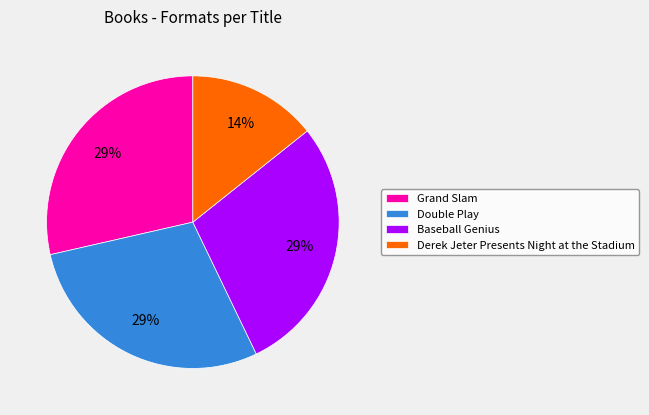

To the nearest percent, what percentage of the pie is Baseball Genius?

29%